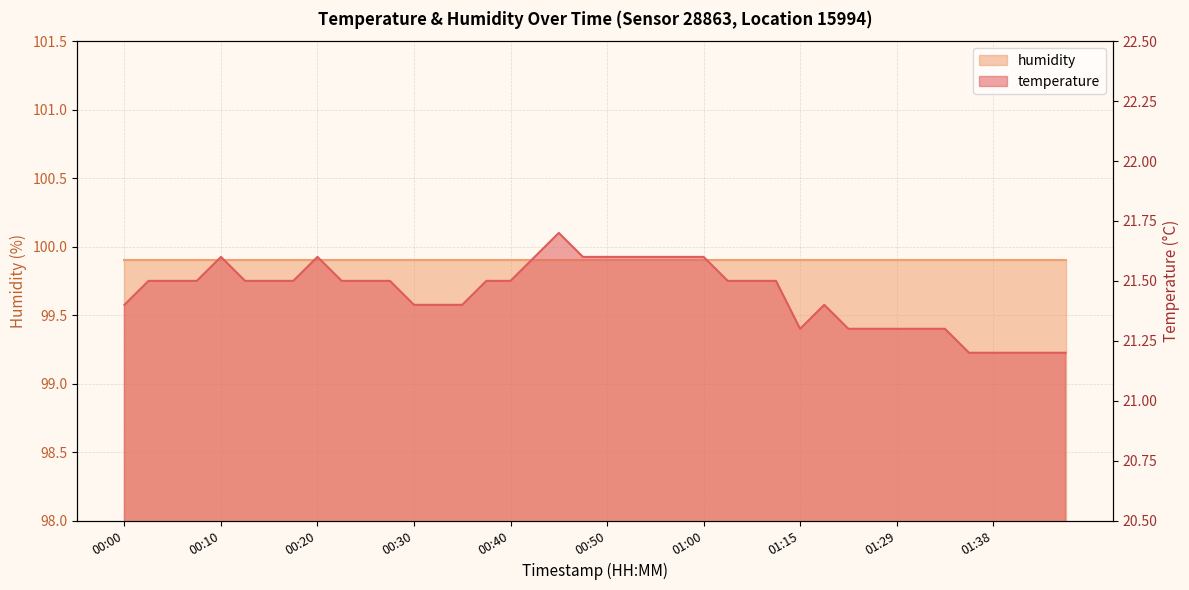

What is the sum of all values?

857.9